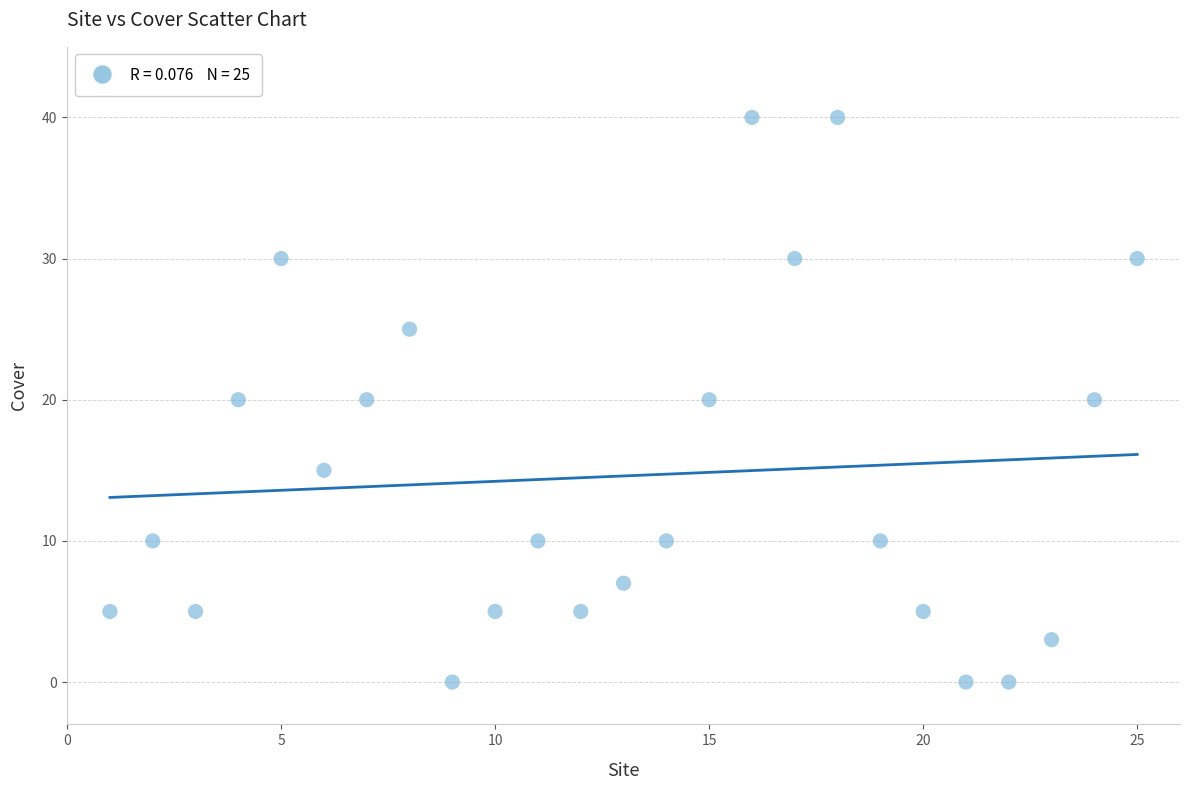

What is the range of Y values (max minus min)?

40